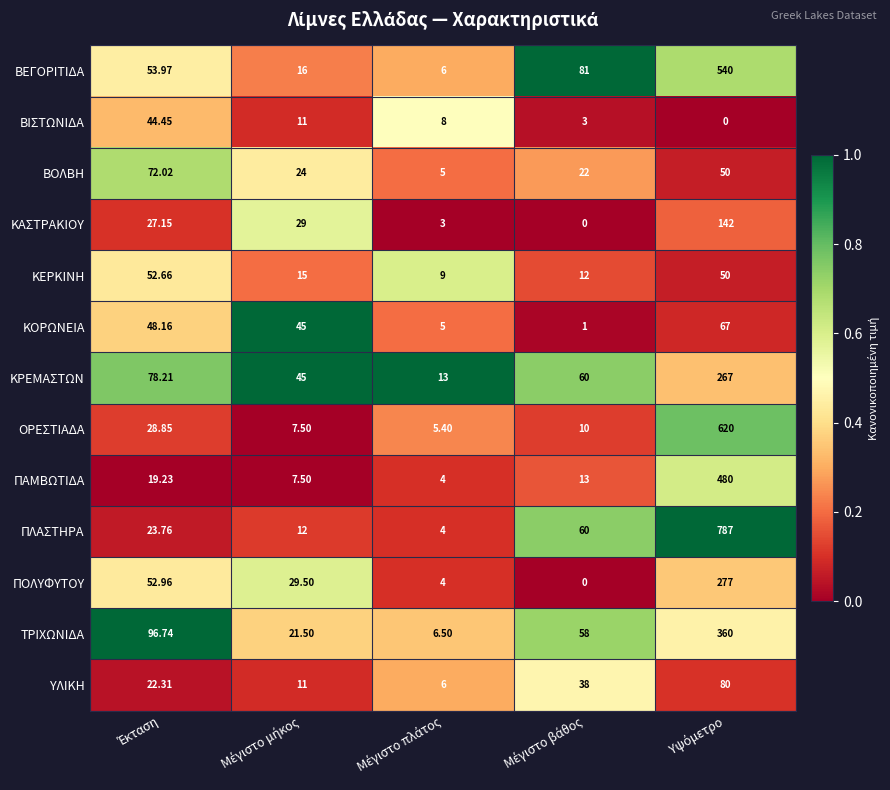

Rank the series by their maximum value, from highest to lowest.

ΠΛΑΣΤΗΡΑ, ΟΡΕΣΤΙΑΔΑ, ΒΕΓΟΡΙΤΙΔΑ, ΠΑΜΒΩΤΙΔΑ, ΤΡΙΧΩΝΙΔΑ, ΠΟΛΥΦΥΤΟΥ, ΚΡΕΜΑΣΤΩΝ, ΚΑΣΤΡΑΚΙΟΥ, ΥΛΙΚΗ, ΒΟΛΒΗ, ΚΟΡΩΝΕΙΑ, ΚΕΡΚΙΝΗ, ΒΙΣΤΩΝΙΔΑ